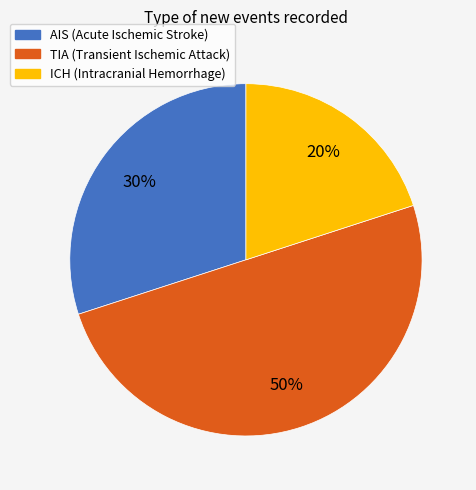

Which slice is the largest?

TIA